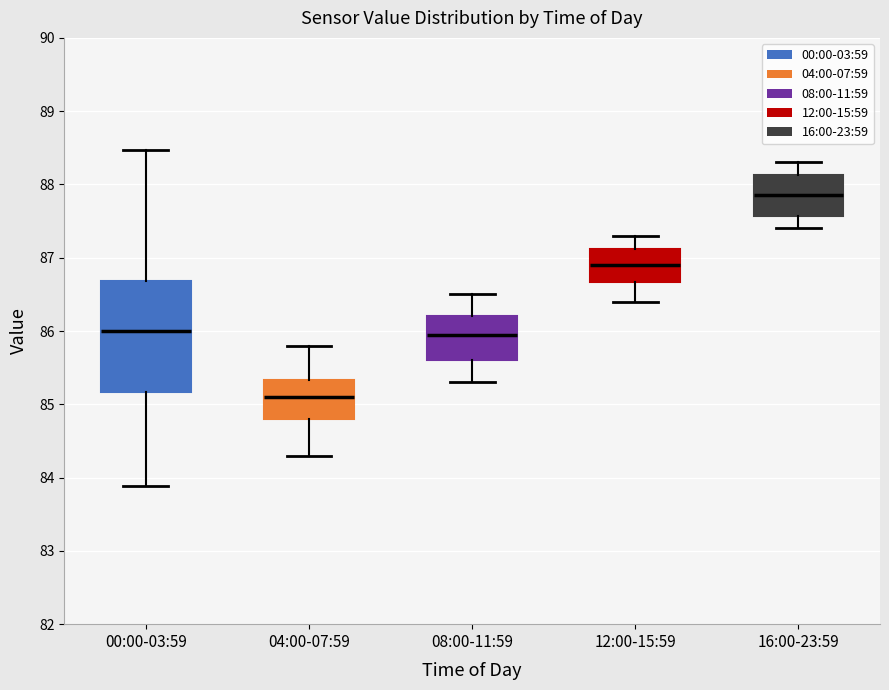

Which box's median line is the lowest?

04:00-07:59